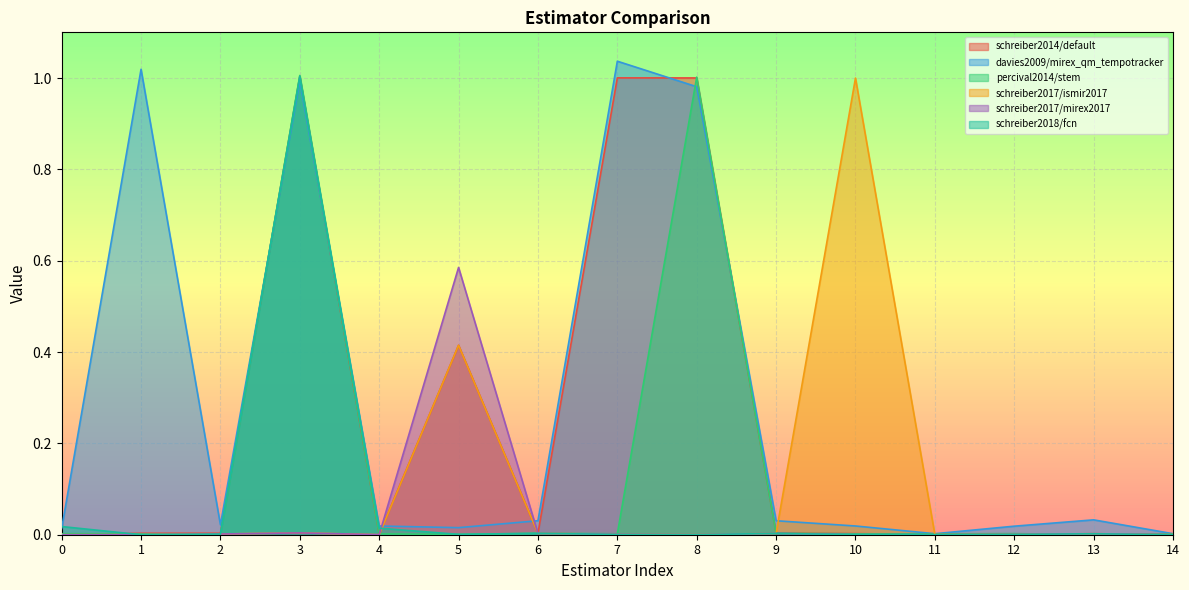

Which series has the largest total across all categories?

davies2009/mirex_qm_tempotracker